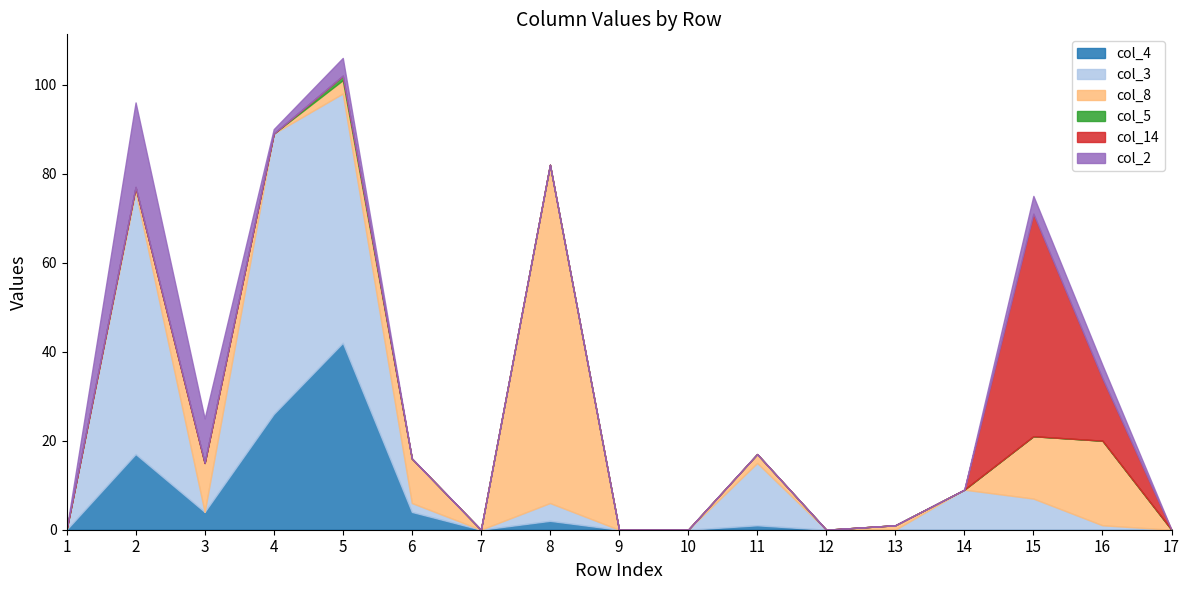

At which label is col_2 closest to 9?

3